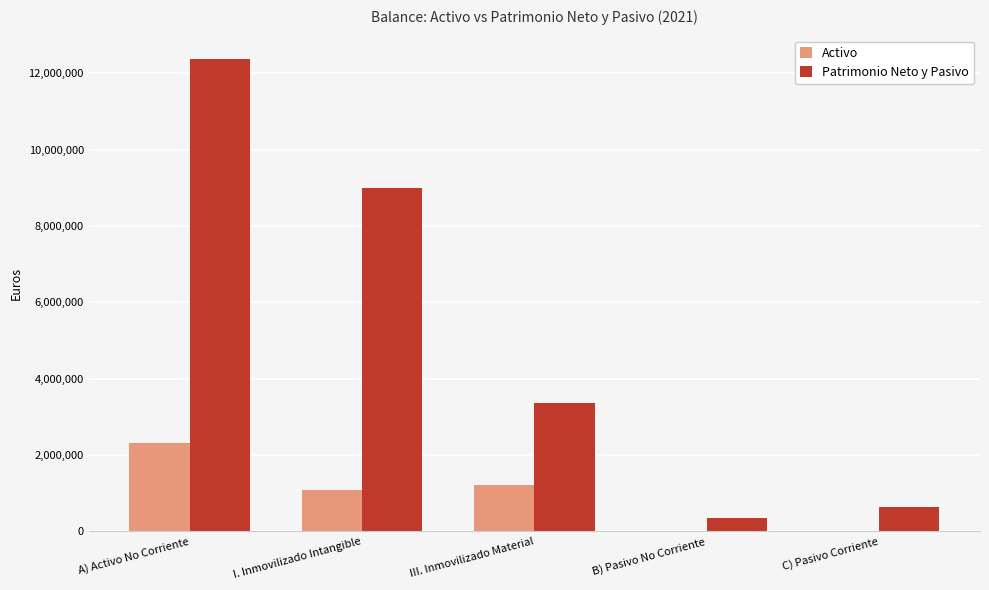

Which series has the largest range (max minus min)?

Patrimonio Neto y Pasivo